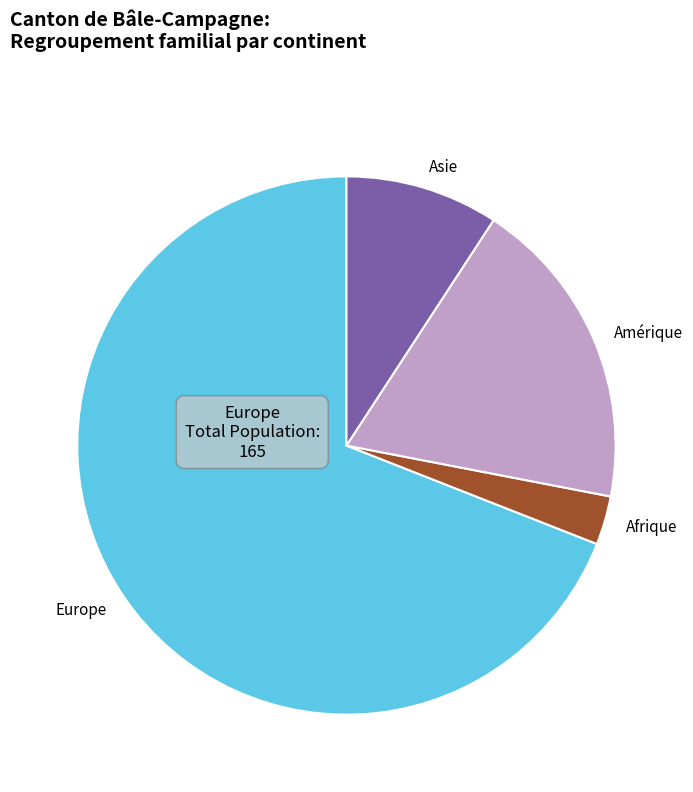

Which category accounts for the majority?

Europe